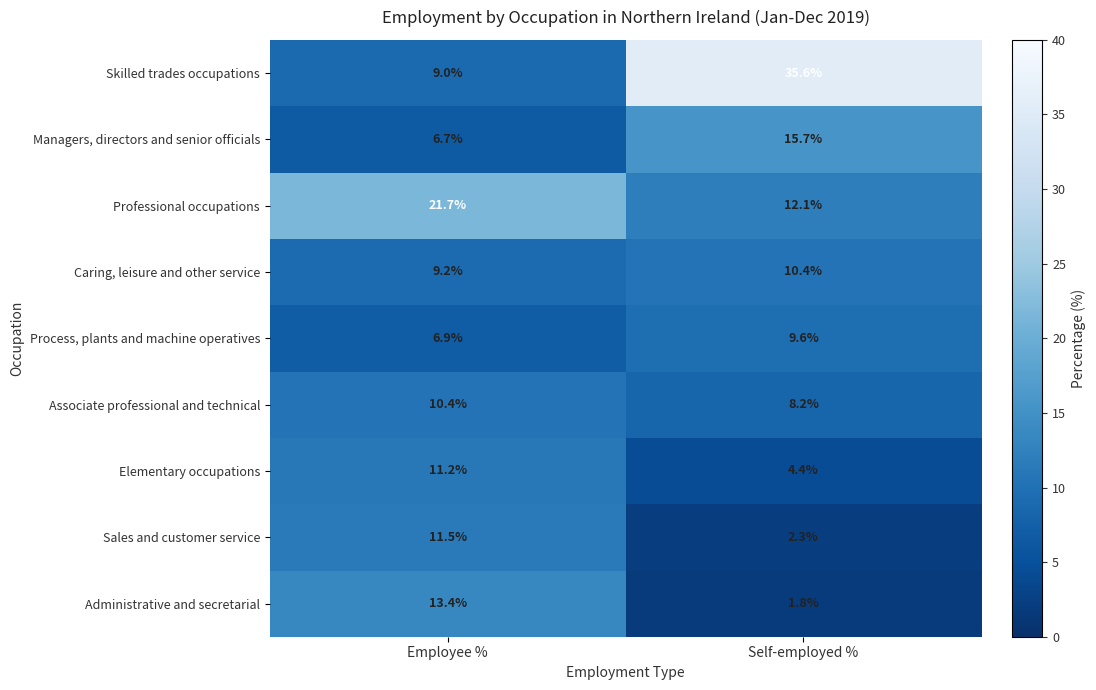

Count the number of data series in this chart.

9